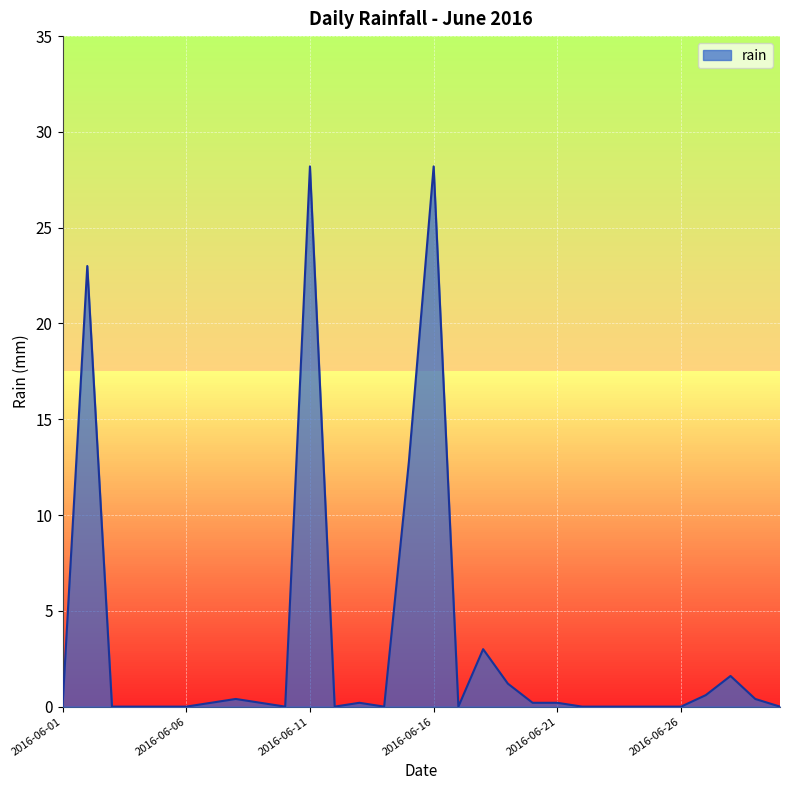

What is the maximum value shown in the chart?

28.2